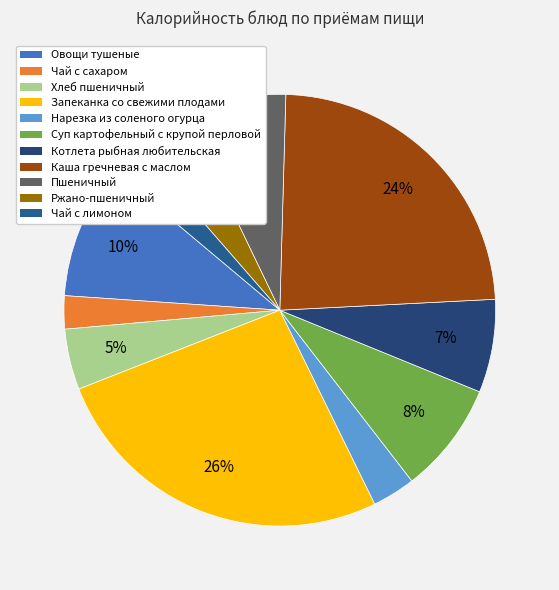

What percentage is the Котлета рыбная любительская slice, to the nearest percent?

7%